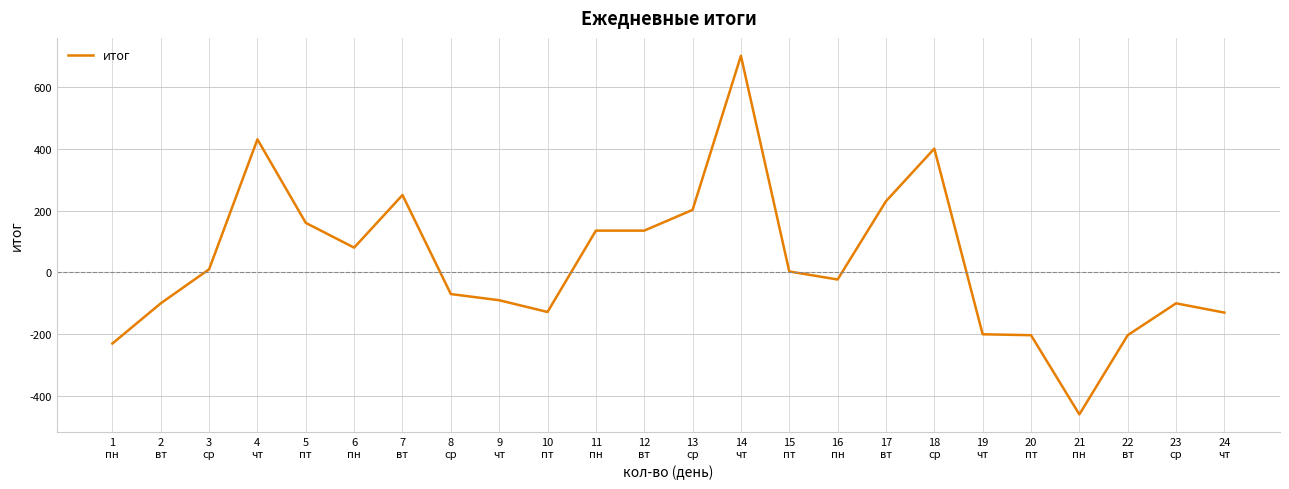

What is the approximate value at 18
ср?

400